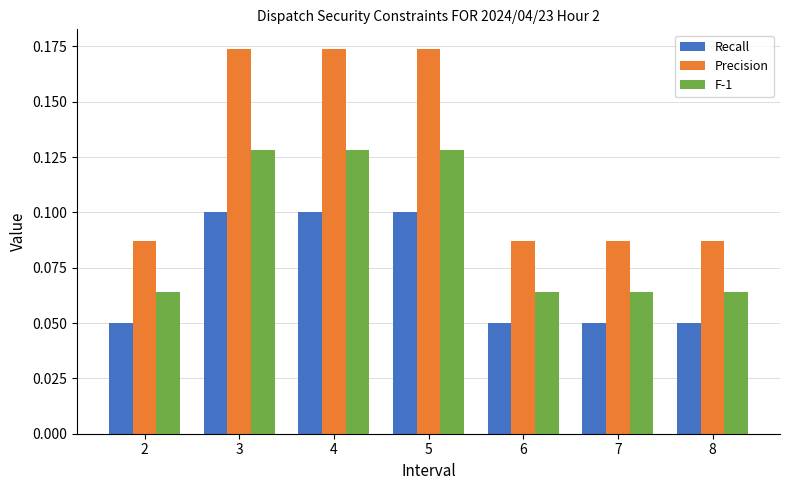

Between 5 and 7, which series saw the biggest shift?

Precision